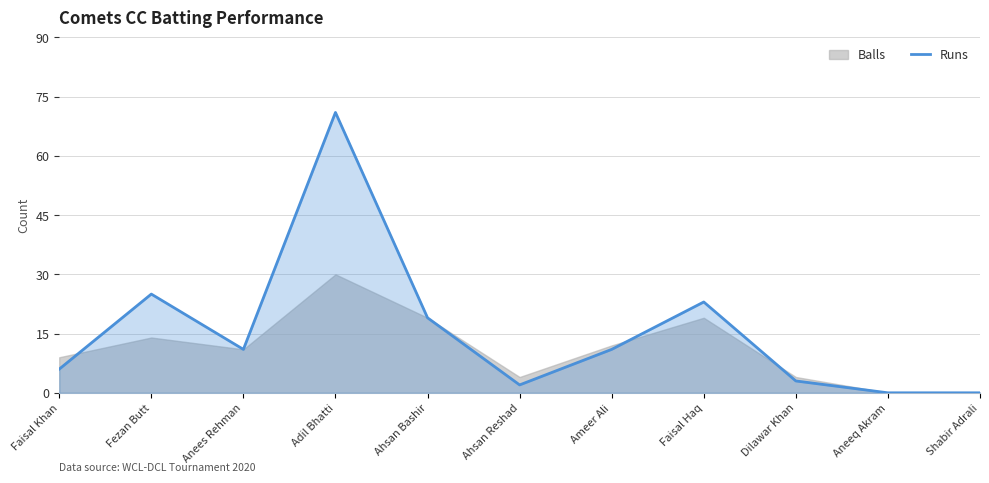

How many categories are shown in the chart?

11